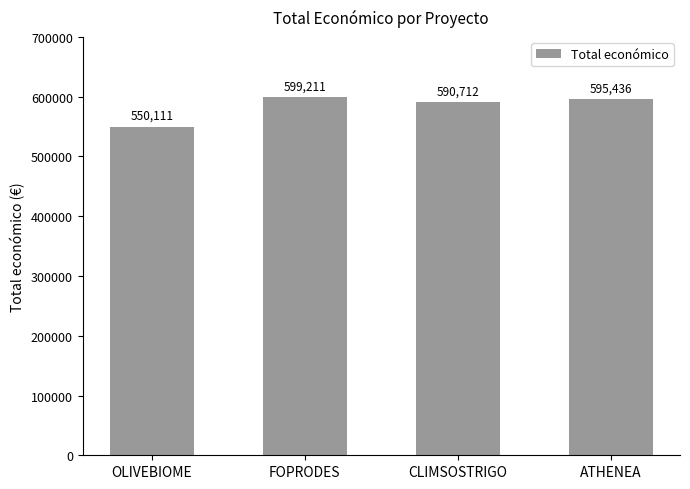

At which category does the chart reach its peak across all series?

FOPRODES